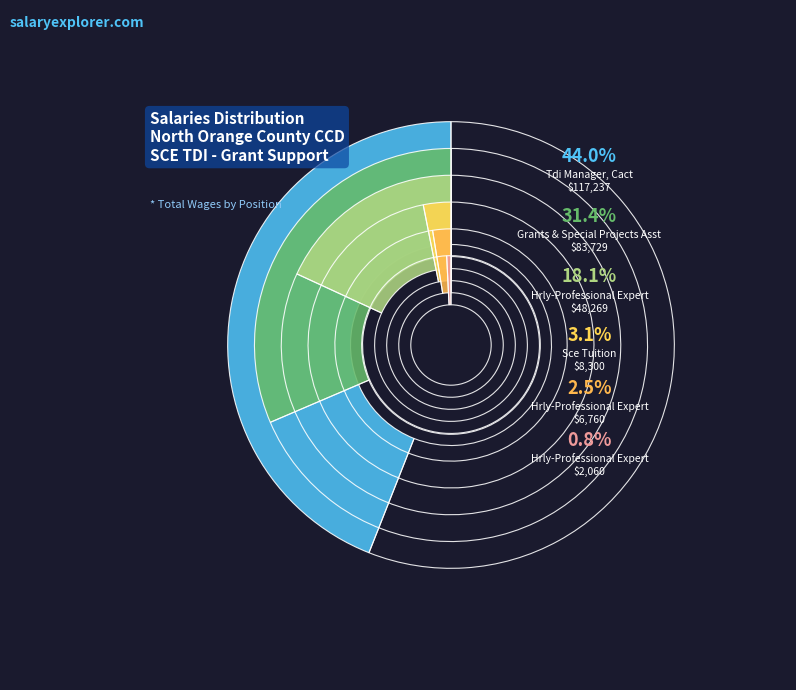

What percentage is NOT represented by Hrly-Professional Expert (6760)?

97.5%